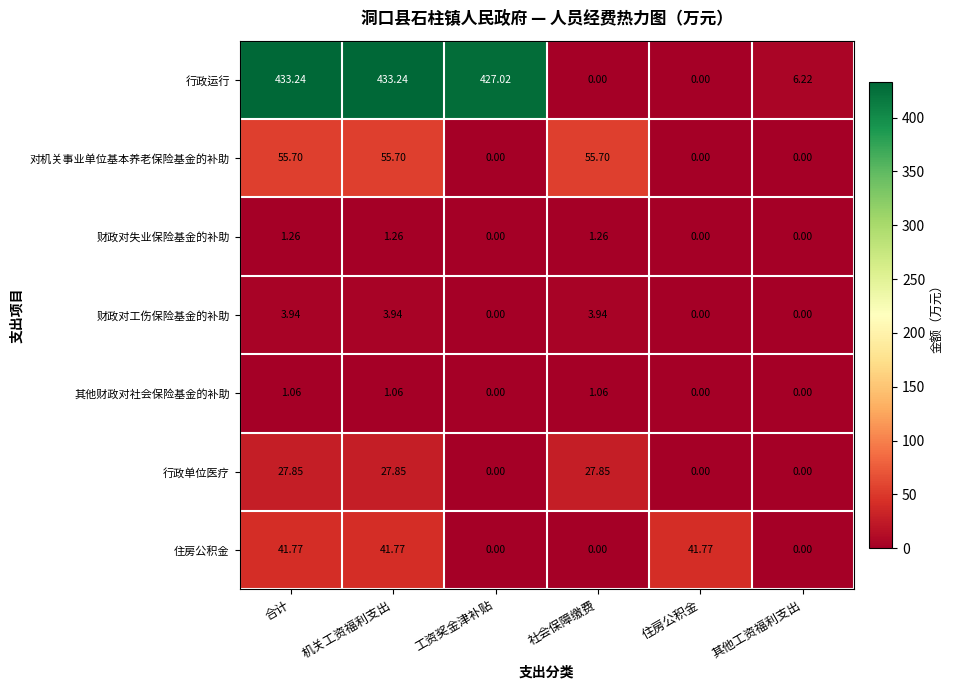

Where does the 行政单位医疗 series first go above 27?

合计